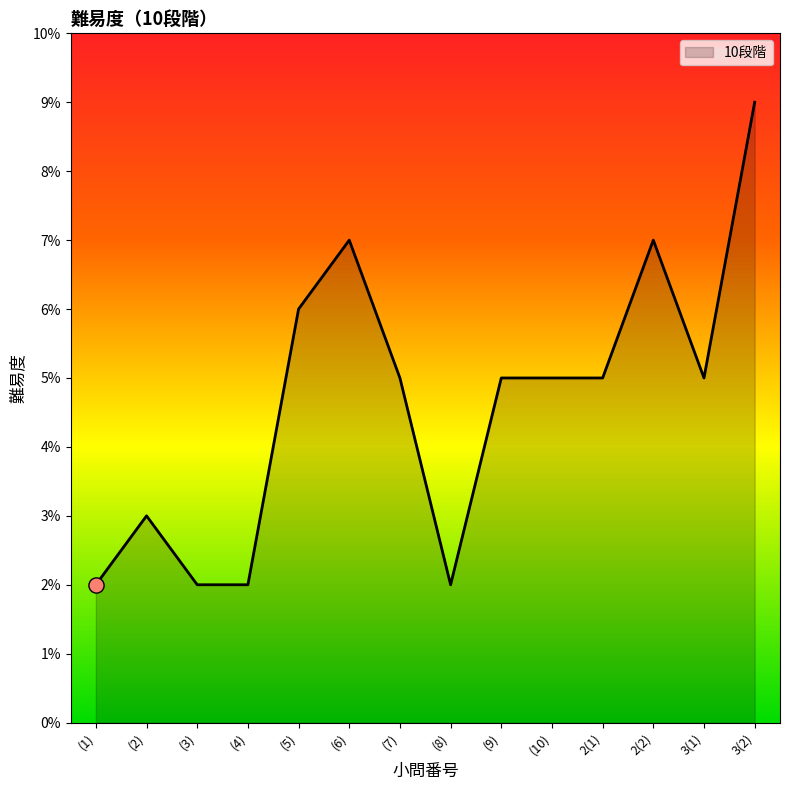

What is the change in value from (4) to 3(2)?

+7